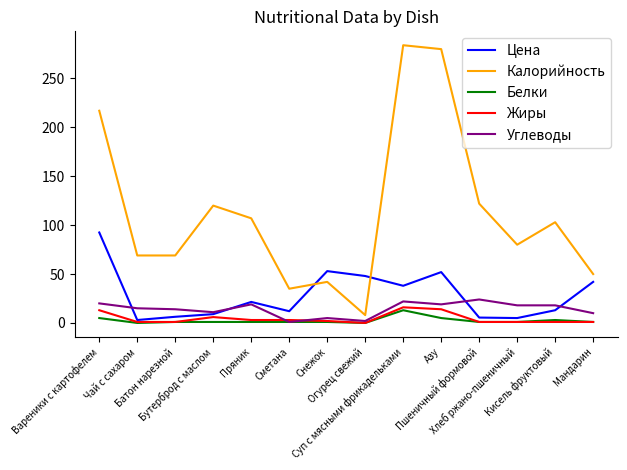

True or false: Жиры and Калорийность cross at least once.

False